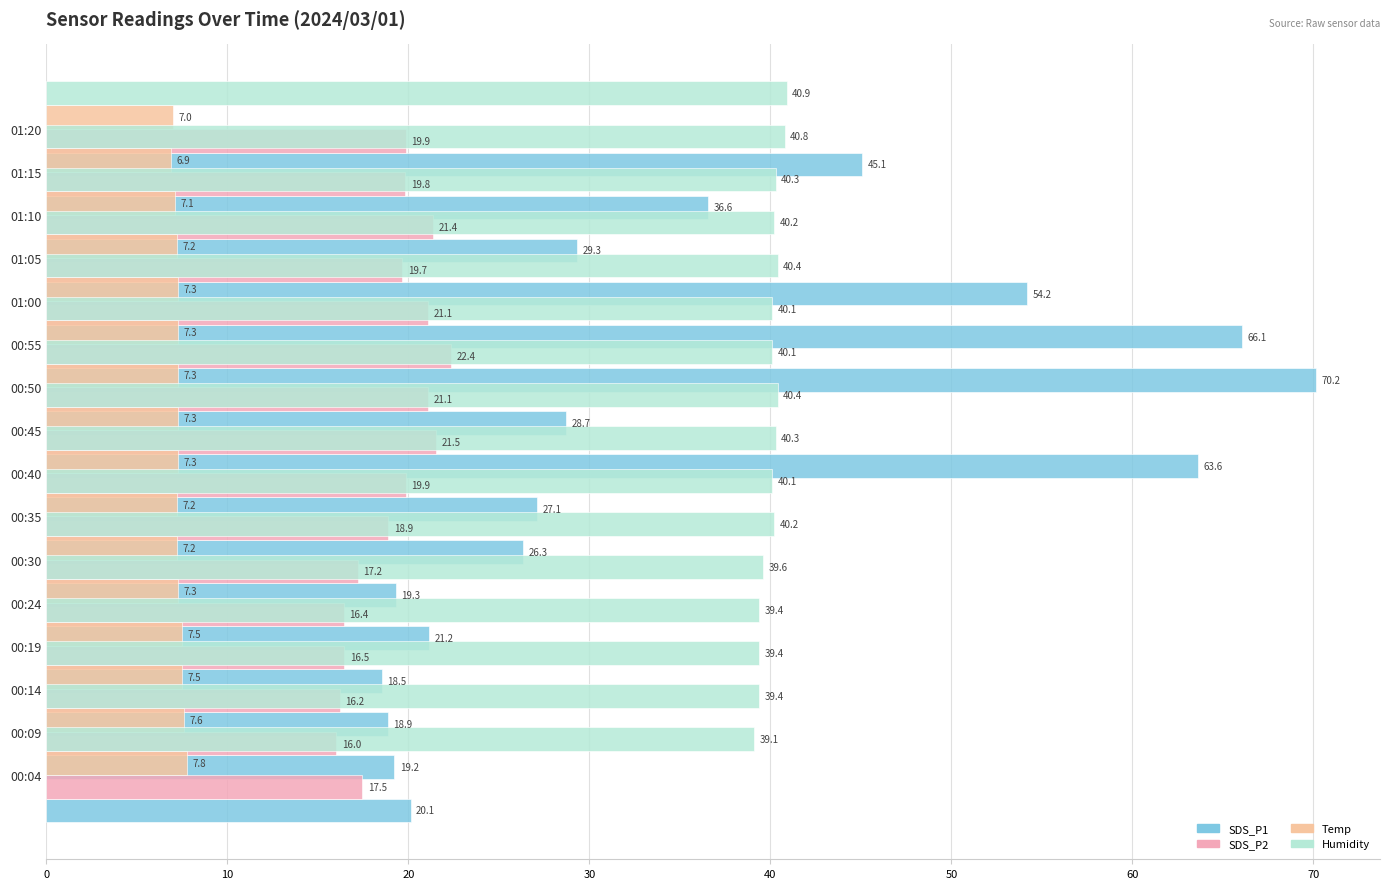

True or false: Temp has a value of 12.7 at 00:50.

False